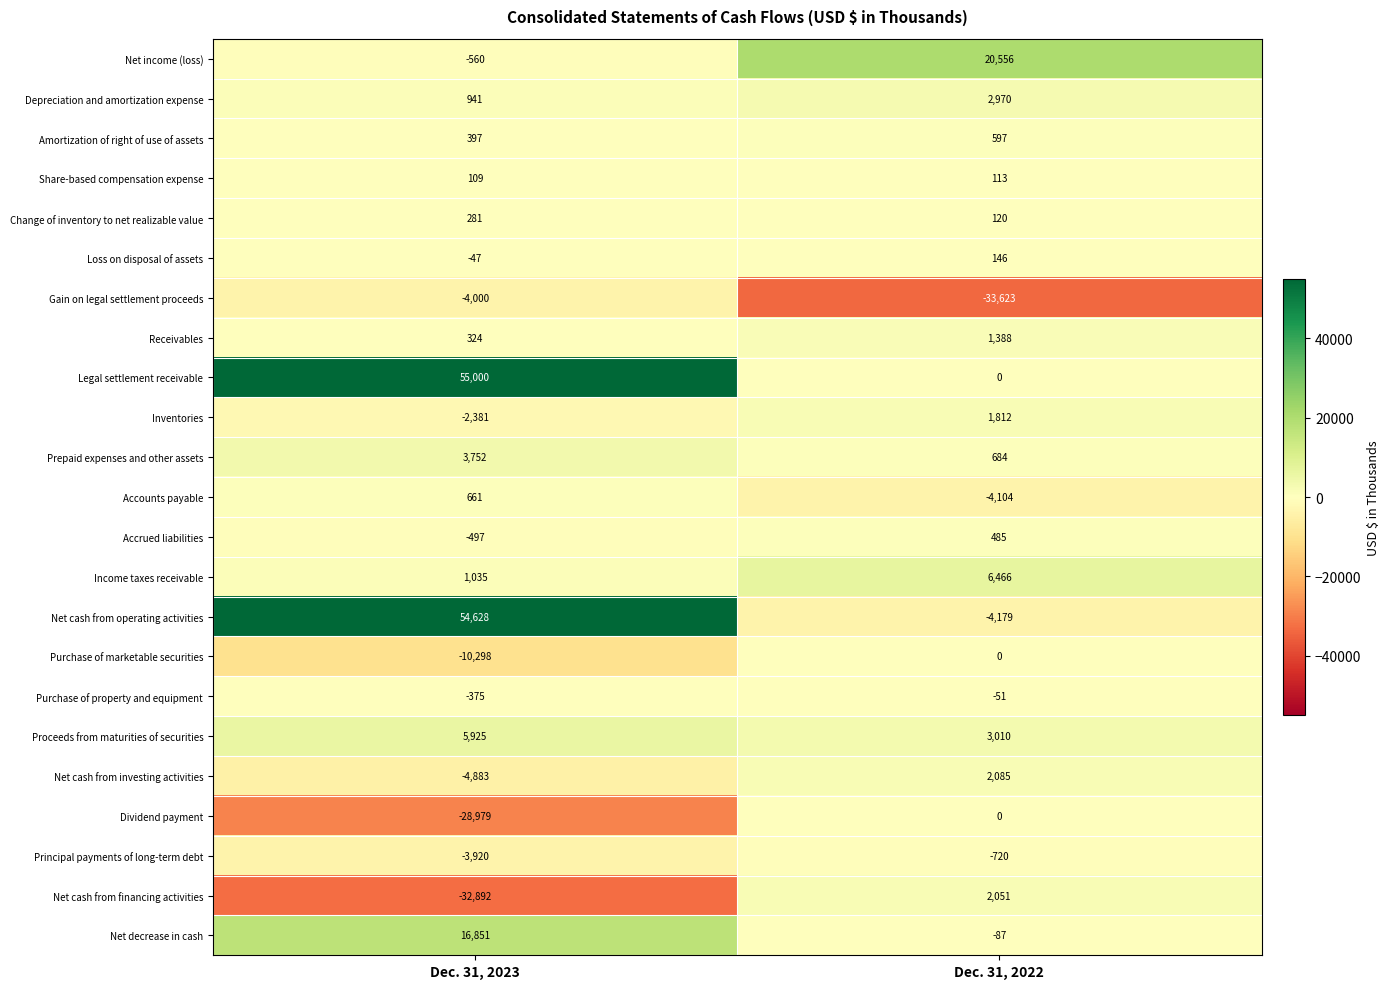

What is the maximum value shown in the chart?

55000